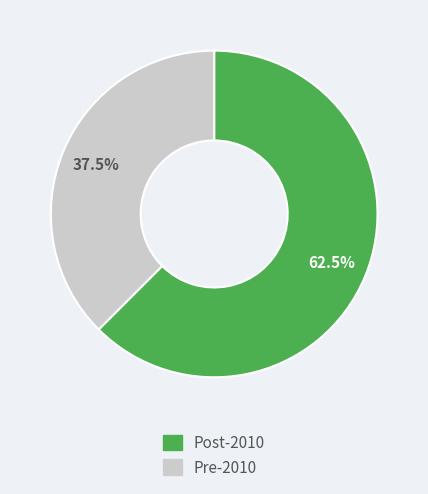

Is there any slice that represents more than half of the pie?

Yes